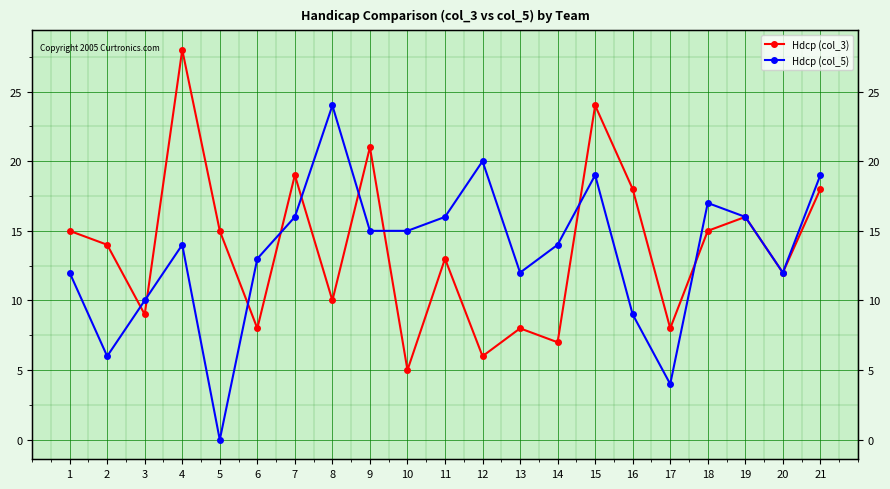

What is the sum of the Hdcp (col_5) values at 13 and 20?

24